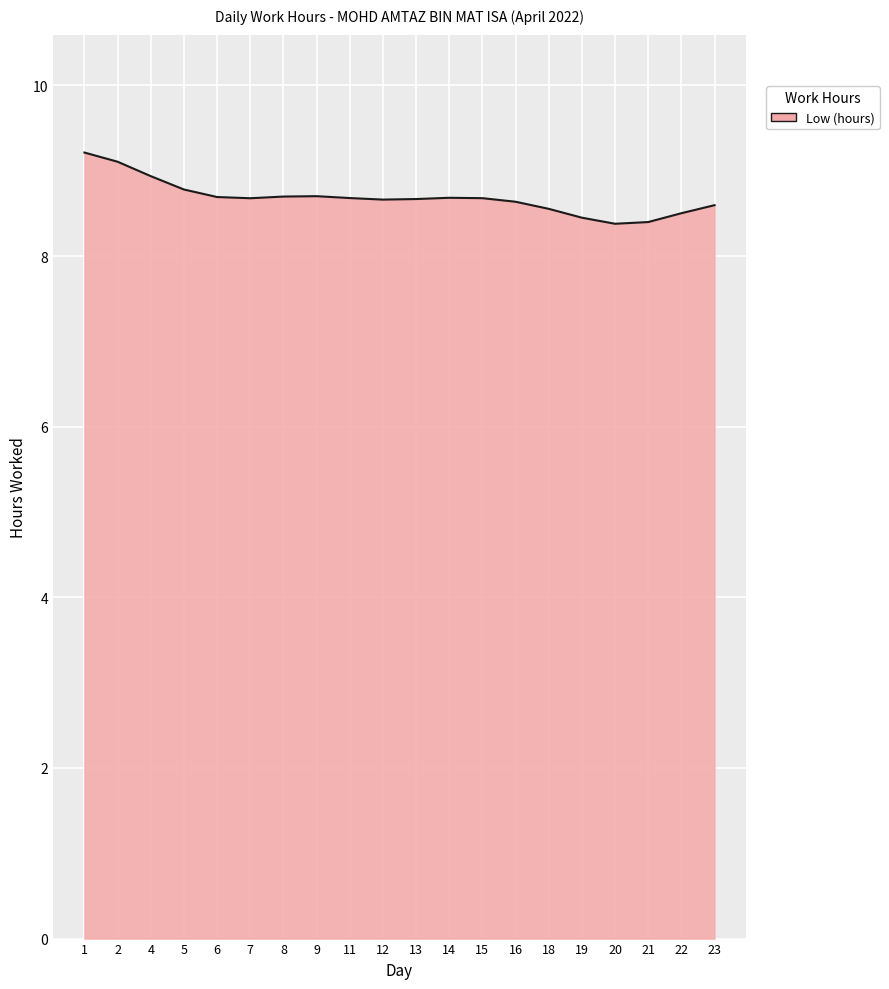

True or false: the data shows 5.1 at 2.

False